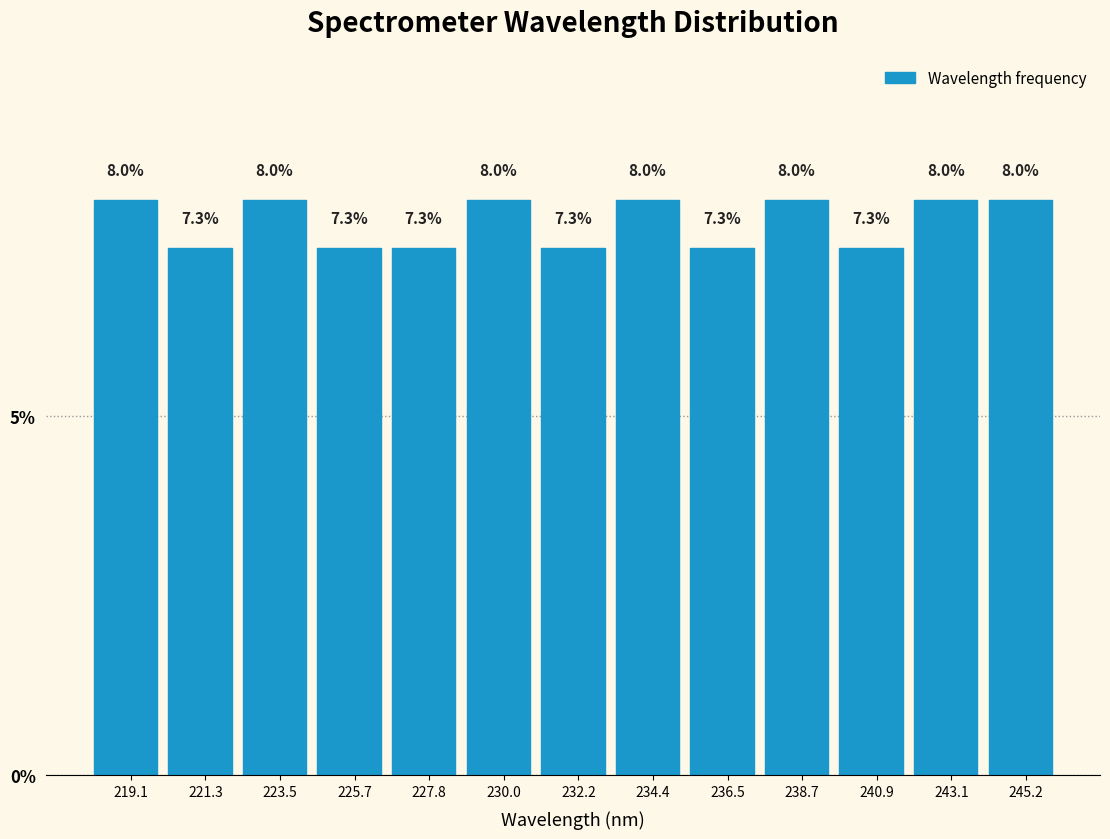

Reading left to right, list every bar in this chart as the range it spans on the x-axis followed by its height. The bar edges are not printed on the chart, so give them approximately, as read against the axis.

218.0 to 220.0: 8.0
220.0 to 222.5: 7.3
222.5 to 224.5: 8.0
224.5 to 227.0: 7.3
227.0 to 229.0: 7.3
229.0 to 231.0: 8.0
231.0 to 233.5: 7.3
233.5 to 235.5: 8.0
235.5 to 237.5: 7.3
237.5 to 240.0: 8.0
240.0 to 242.0: 7.3
242.0 to 244.0: 8.0
244.0 to 246.5: 8.0